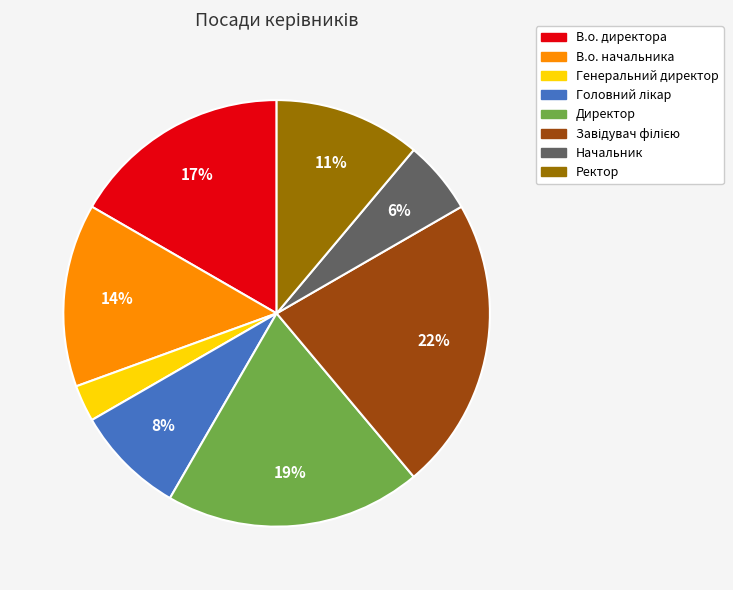

Is there a majority slice in this chart?

No